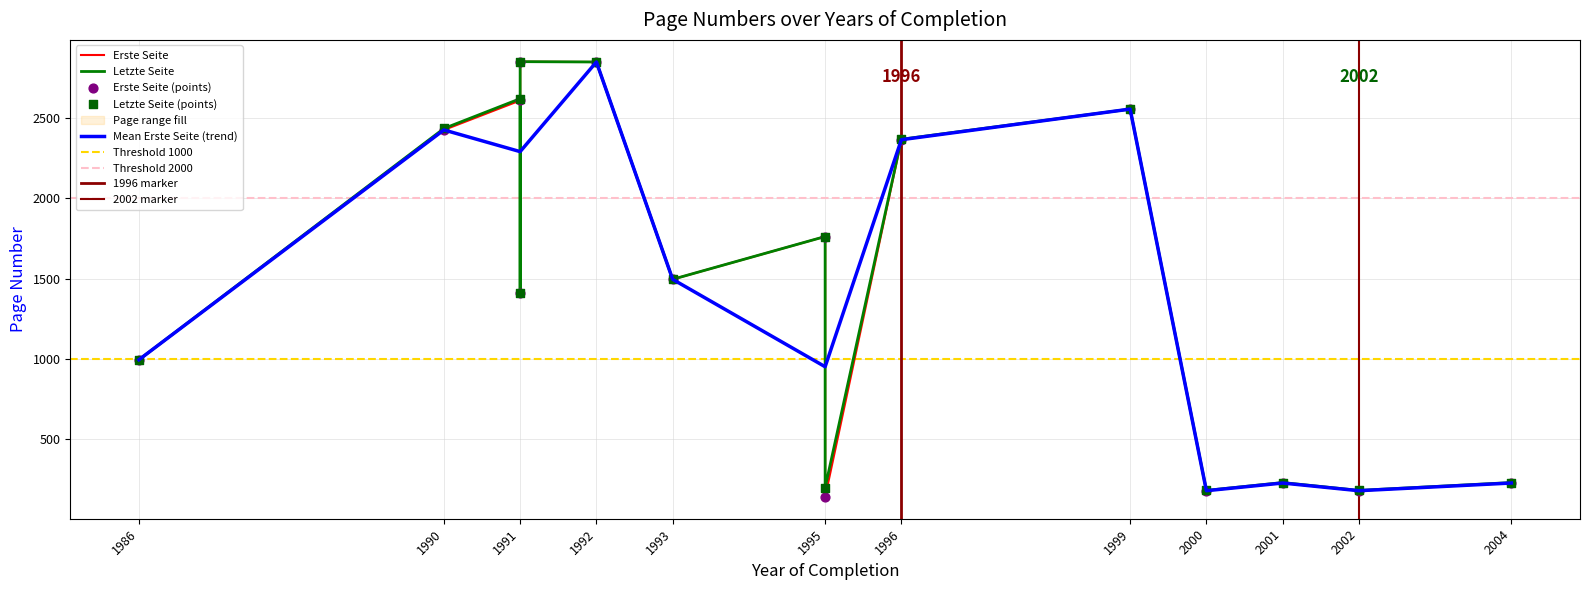

Which series contains the lowest Y value?

Erste Seite